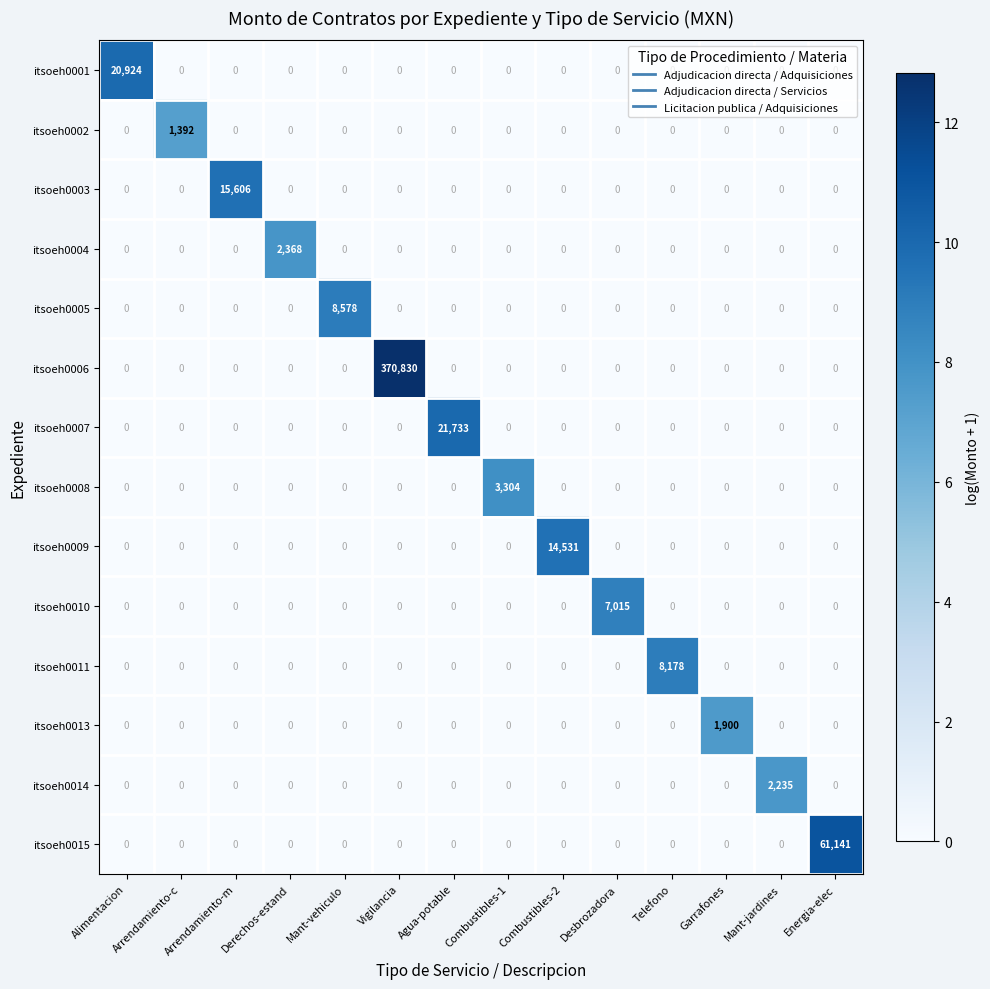

How many data points in itsoeh0011 are above 0?

1